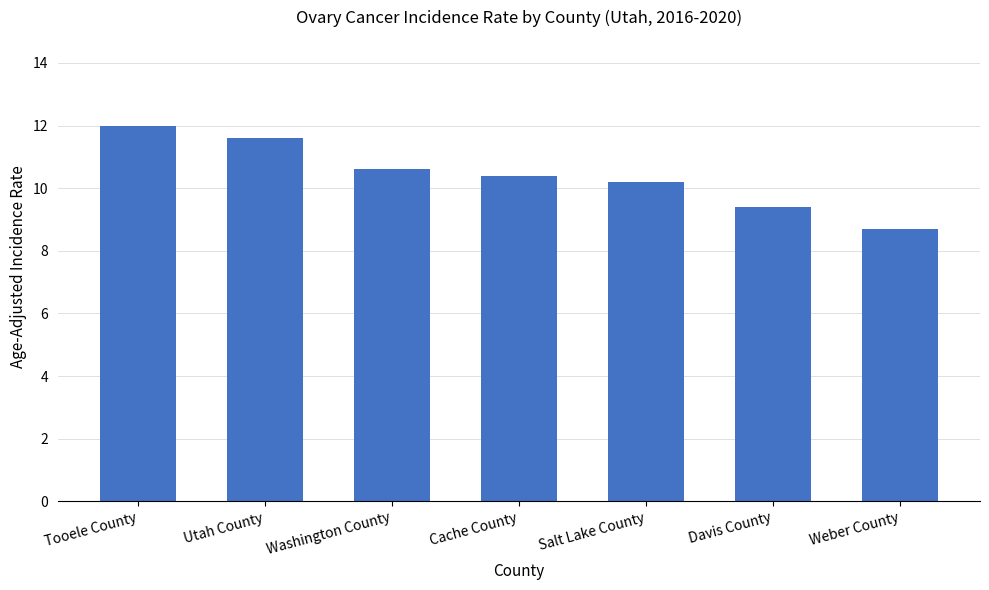

Reading left to right, transcribe all the data shown in this chart.

12.0	11.6	10.6	10.4	10.2	9.4	8.7